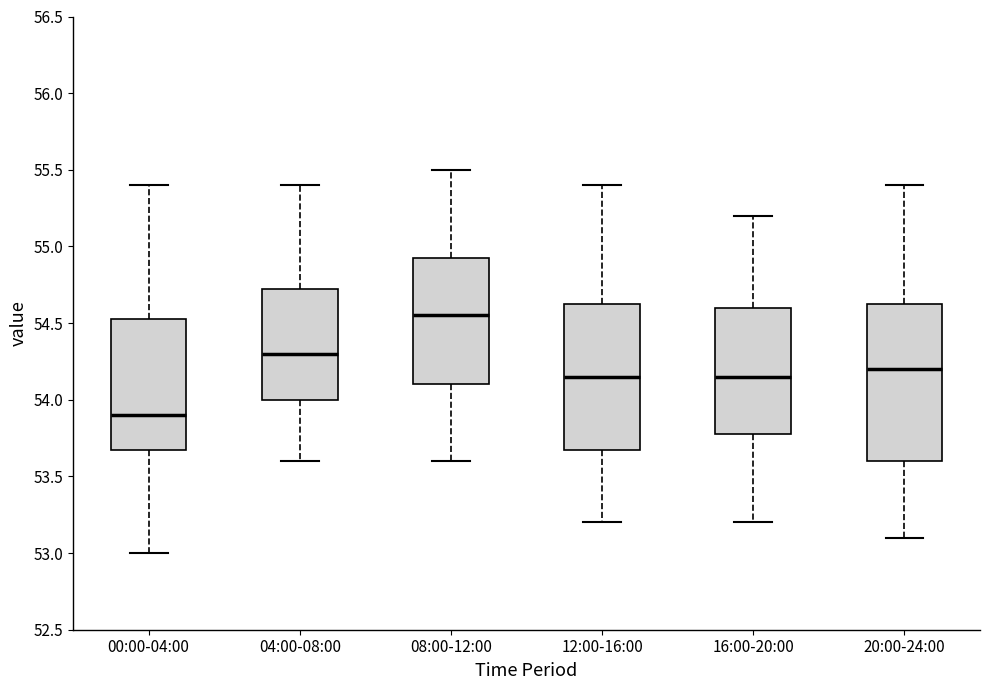

Reading left to right, read every box against the y-axis: the position of its median line, the range the box covers, and the ends of its whiskers. The values are not printed on the chart, so give them approximately, as read against the axis.

00:00-04:00: median 53.90, box 53.70 to 54.55, whiskers 53.00 to 55.40
04:00-08:00: median 54.30, box 54.00 to 54.75, whiskers 53.60 to 55.40
08:00-12:00: median 54.55, box 54.10 to 54.95, whiskers 53.60 to 55.50
12:00-16:00: median 54.15, box 53.70 to 54.65, whiskers 53.20 to 55.40
16:00-20:00: median 54.15, box 53.80 to 54.60, whiskers 53.20 to 55.20
20:00-24:00: median 54.20, box 53.60 to 54.65, whiskers 53.10 to 55.40